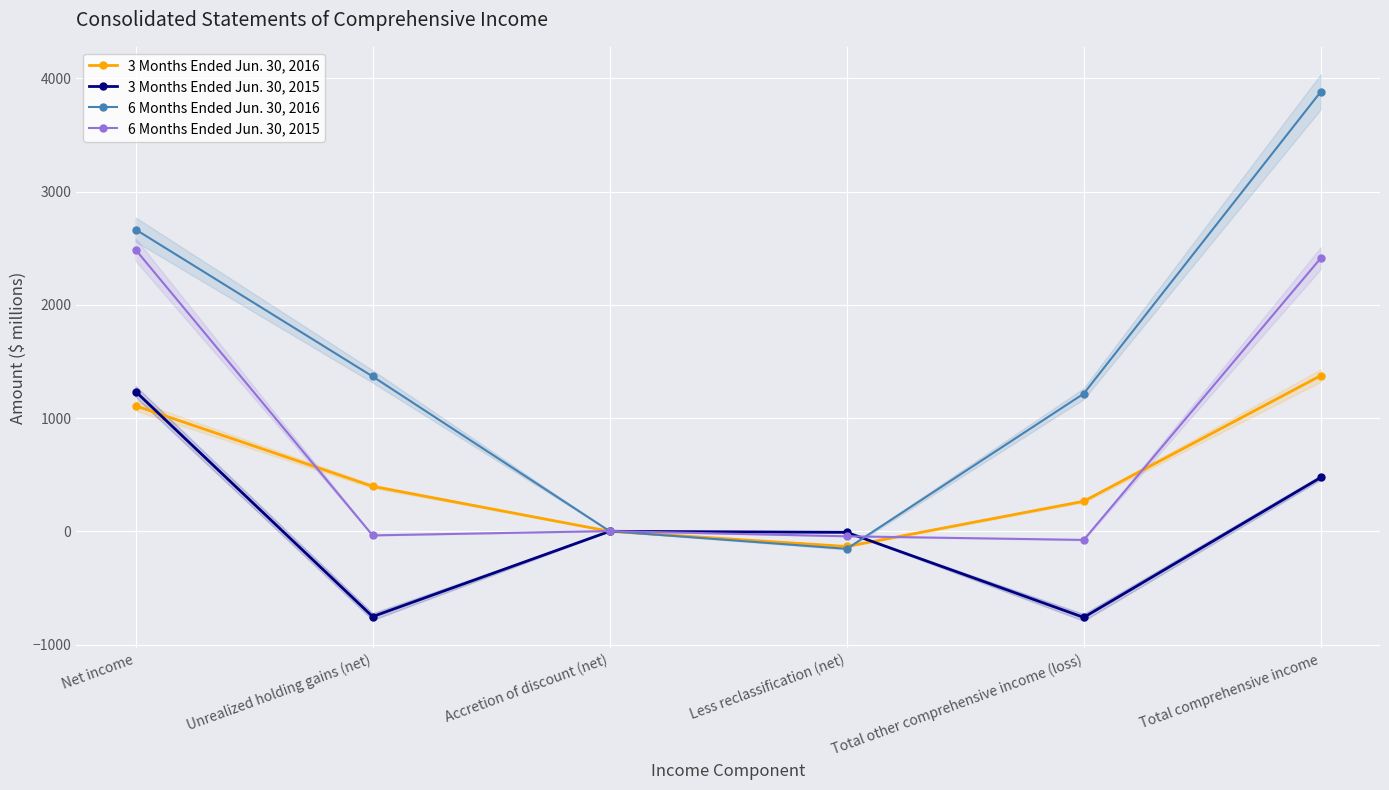

Reading right to left, list all the values displayed in this chart.

3 Months Ended Jun. 30, 2016: Total comprehensive income=1375	Total other comprehensive income (loss)=266	Less reclassification (net)=-133	Accretion of discount (net)=1	Unrealized holding gains (net)=398	Net income=1109
3 Months Ended Jun. 30, 2015: Total comprehensive income=476	Total other comprehensive income (loss)=-759	Less reclassification (net)=-8	Accretion of discount (net)=1	Unrealized holding gains (net)=-752	Net income=1235
6 Months Ended Jun. 30, 2016: Total comprehensive income=3881	Total other comprehensive income (loss)=1216	Less reclassification (net)=-154	Accretion of discount (net)=2	Unrealized holding gains (net)=1368	Net income=2665
6 Months Ended Jun. 30, 2015: Total comprehensive income=2412	Total other comprehensive income (loss)=-75	Less reclassification (net)=-43	Accretion of discount (net)=3	Unrealized holding gains (net)=-35	Net income=2487